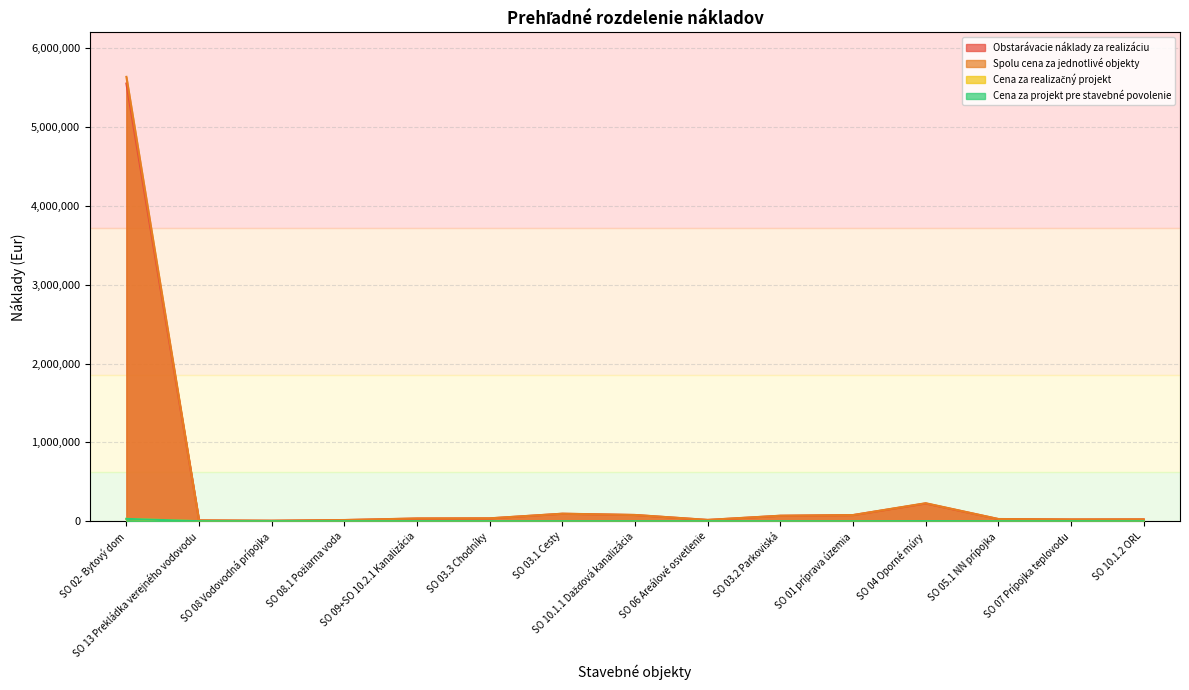

Where is Cena za projekt pre stavebné povolenie nearest to the value 14850?

SO 04 Oporné múry